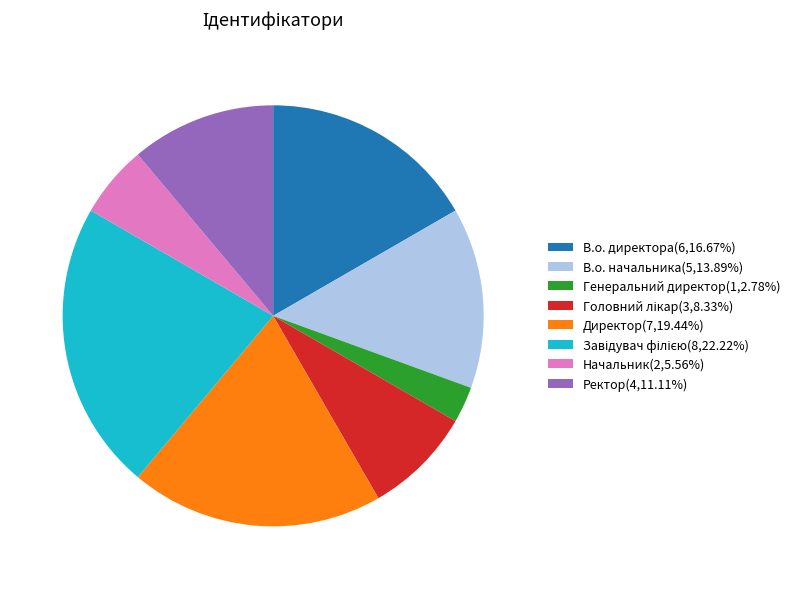

Is there any slice that represents more than half of the pie?

No